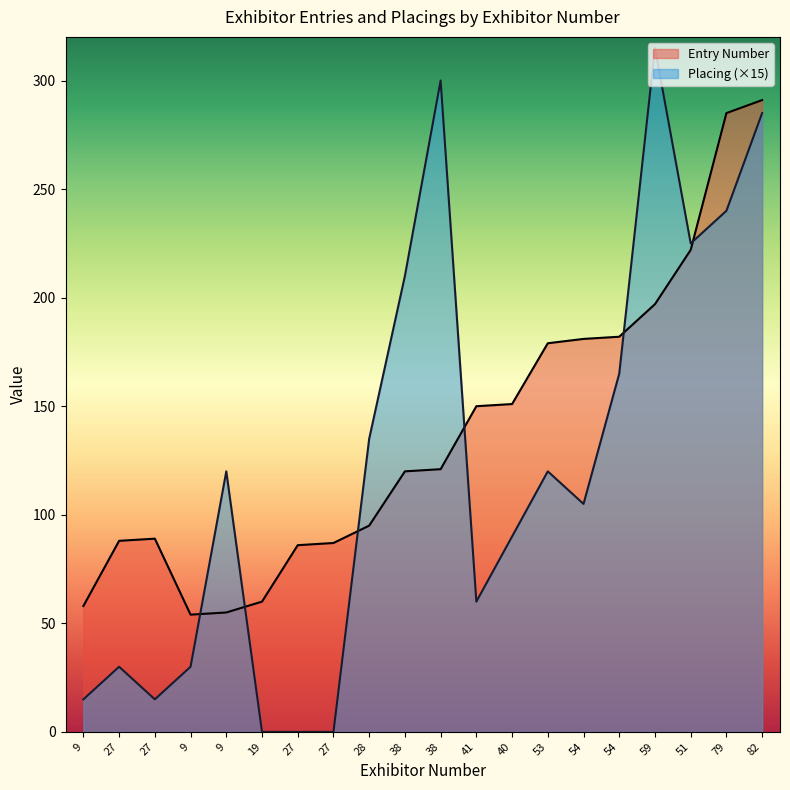

What is the label of the 4th point from the left?

9